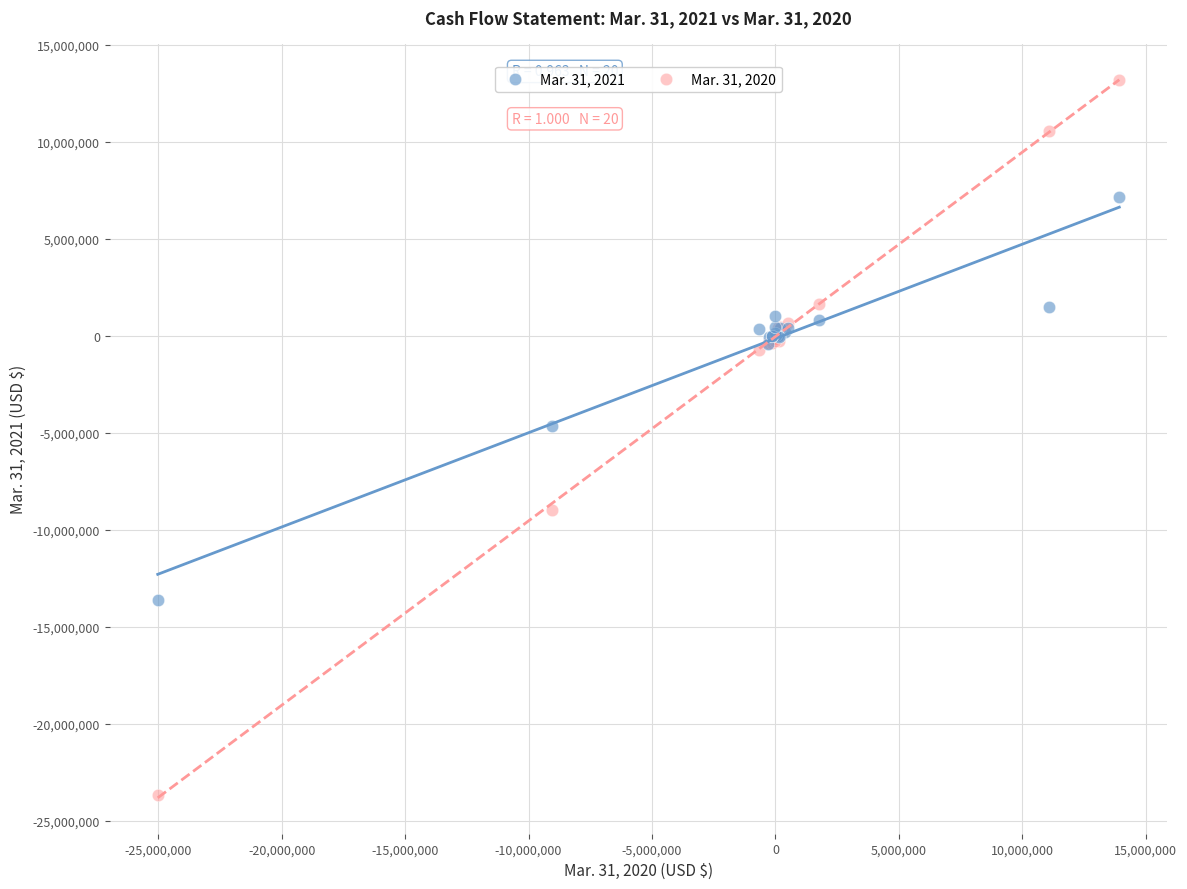

What are all the series names shown in the legend?

Mar. 31, 2021, Mar. 31, 2020